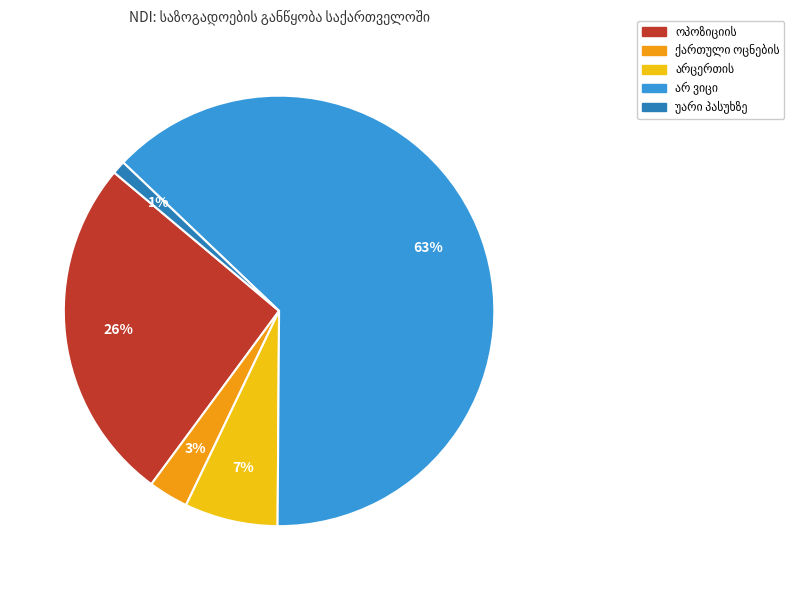

Is there any slice that represents more than half of the pie?

Yes